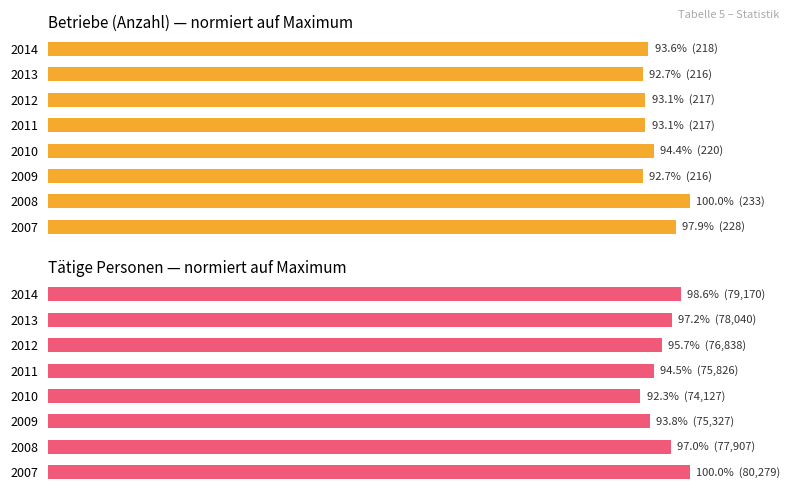

At how many categories does at least one series exceed 95?

5